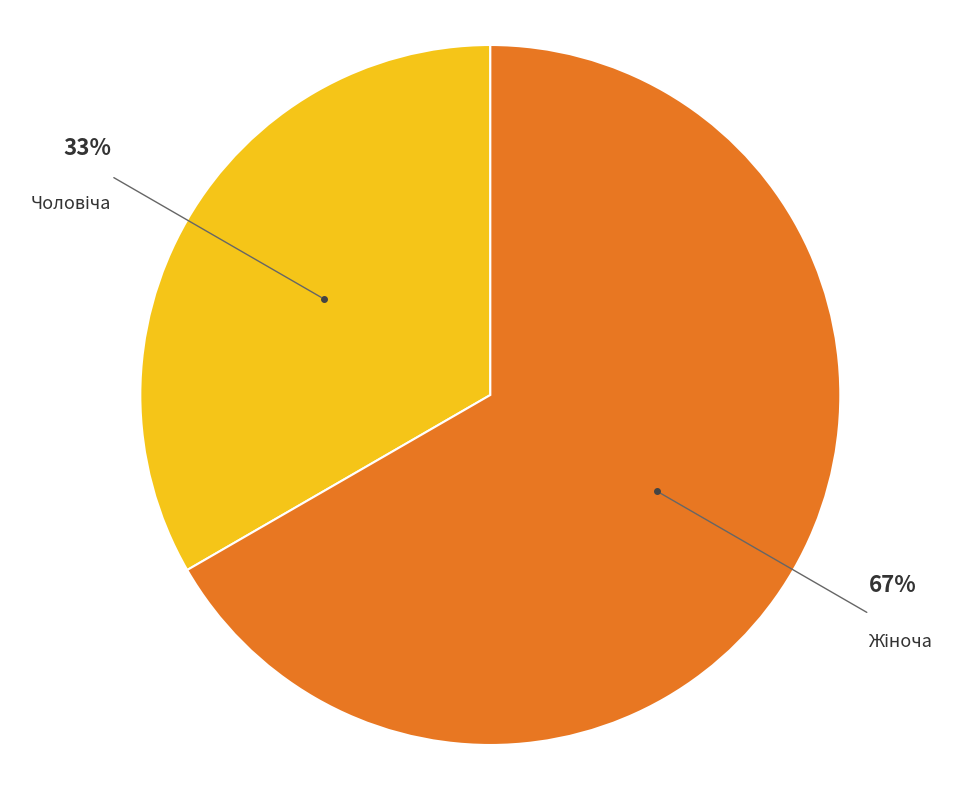

To the nearest percent, what is the average slice percentage?

50%